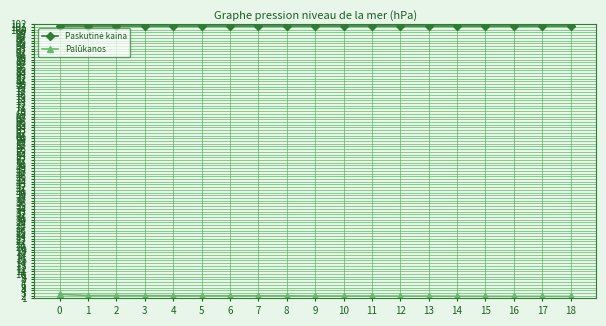

Is it true that Palūkanos equals 1.7 at 17?

True